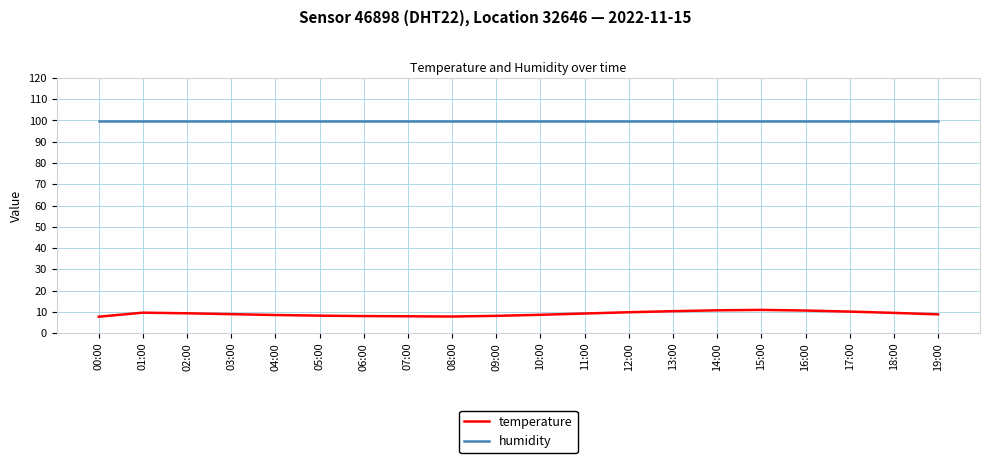

True or false: temperature has more than 0 points higher than both neighbors.

True